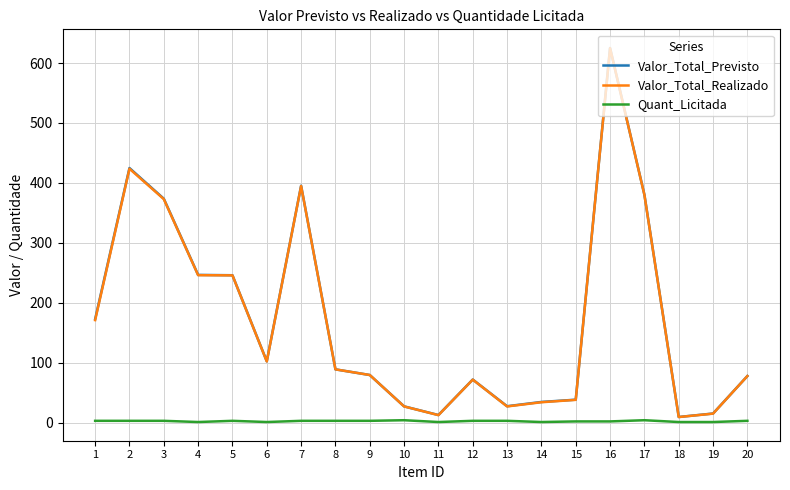

At which category is the sum across all series the highest?

16